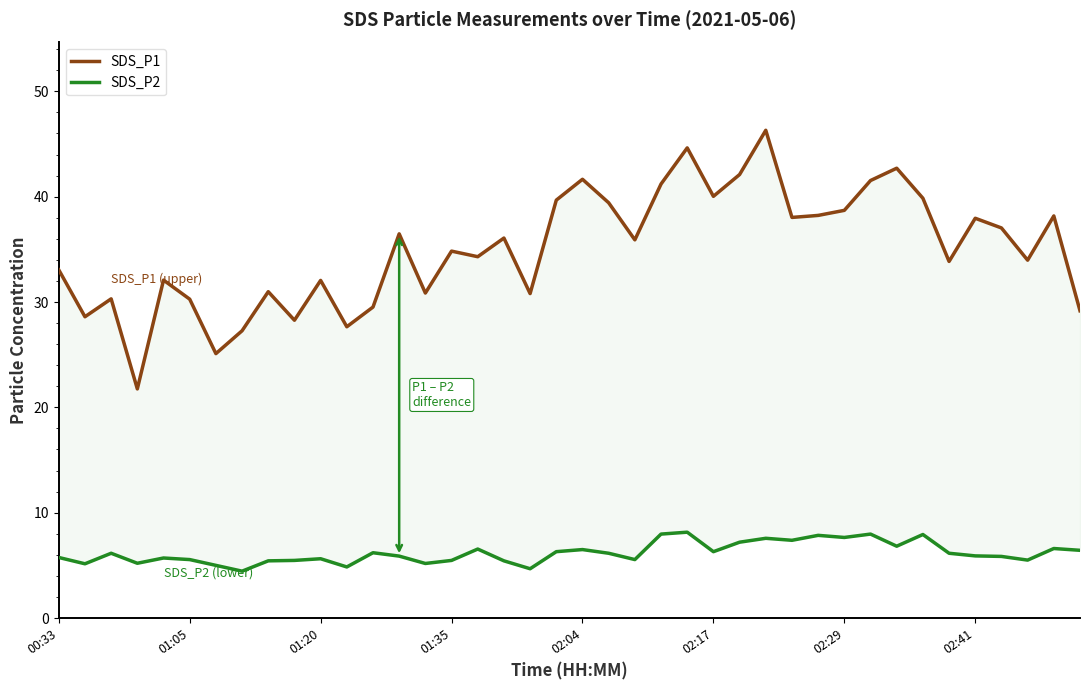

The SDS_P1 series shows 53.4 at 01:05. True or false?

False